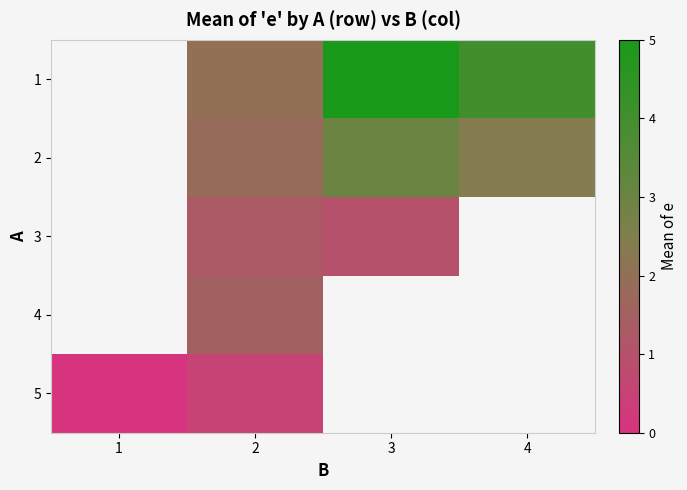

The value of 4 at 2 is 0.7. True or false?

False